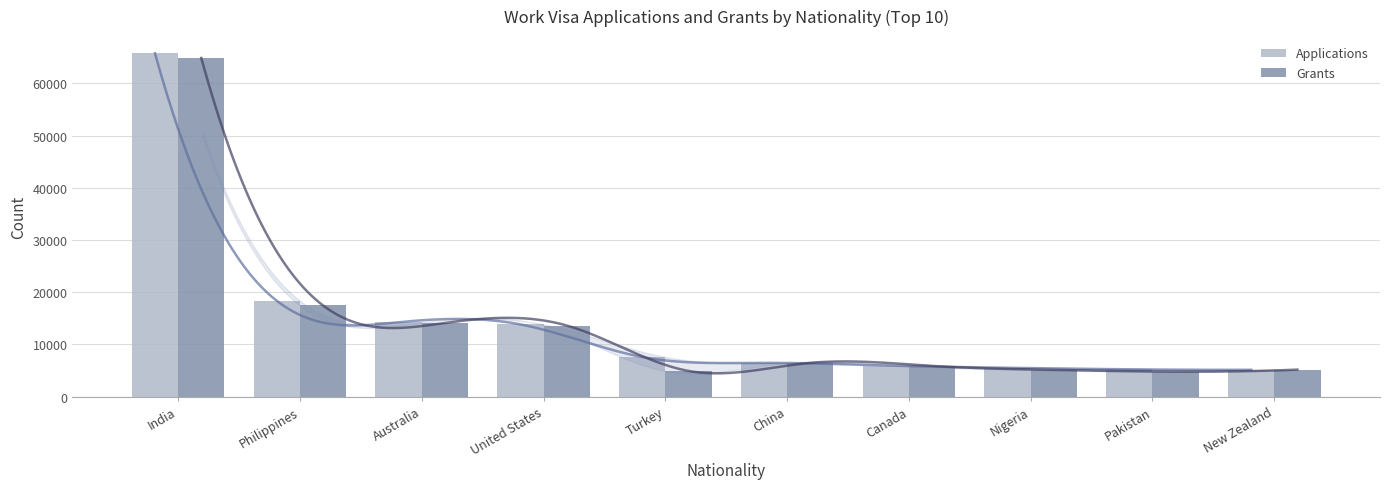

At which category does the chart reach its peak across all series?

India